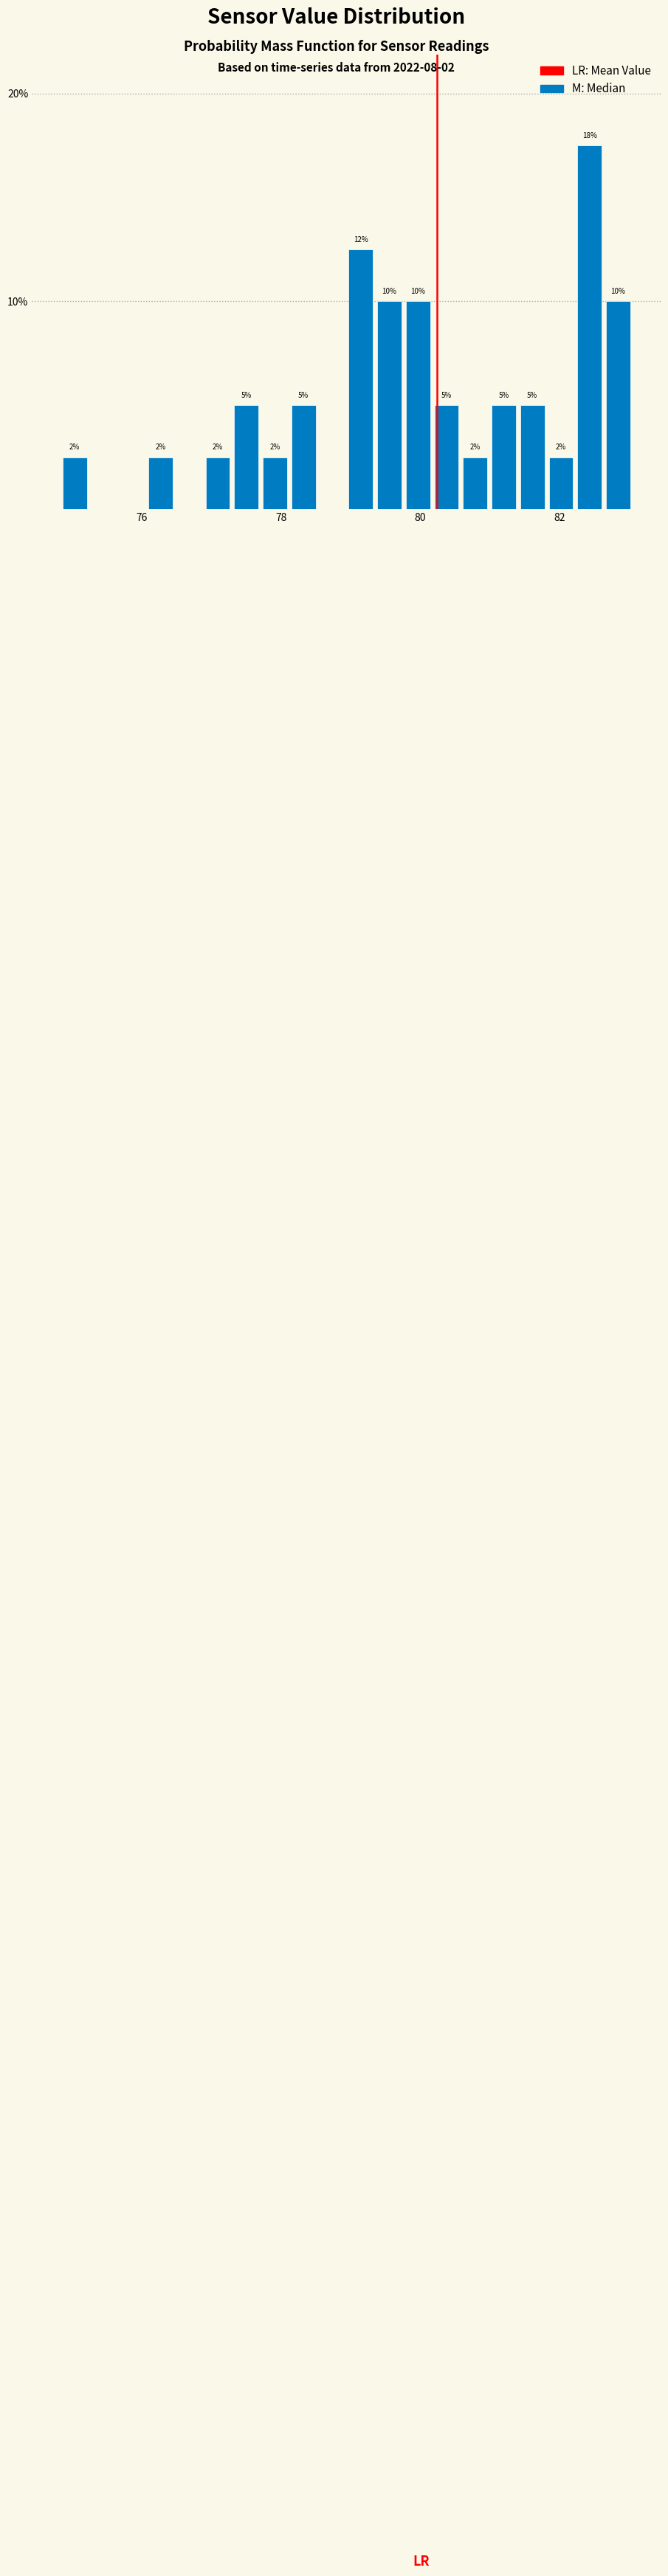

Read against the x-axis, roughly where is the centre of the tallest bar?

82.4